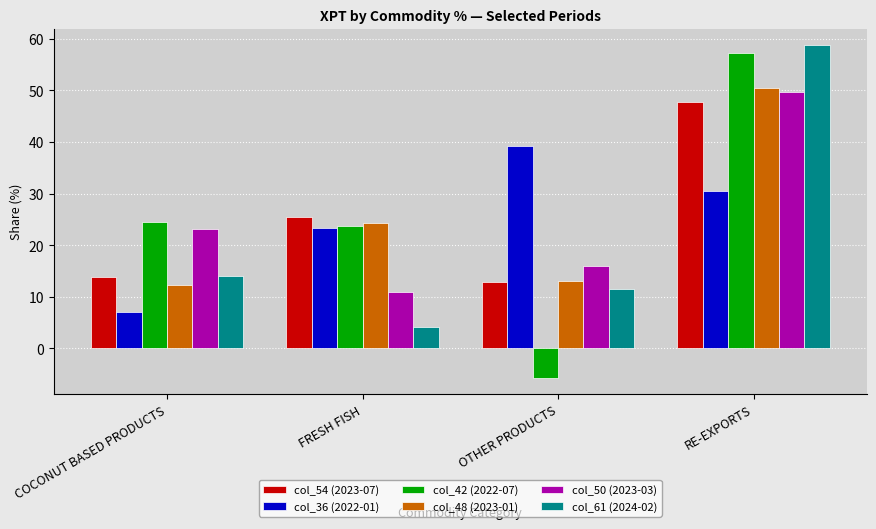

What is the label of the 2nd bar from the left?

FRESH FISH